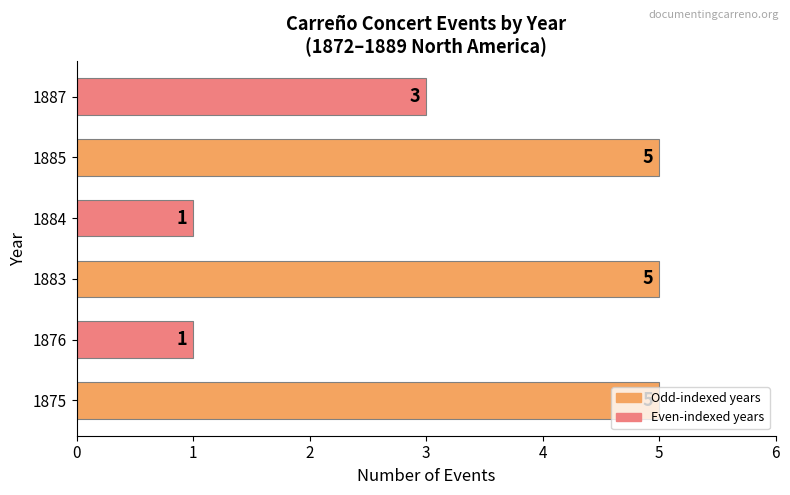

What is the minimum value shown in the chart?

1